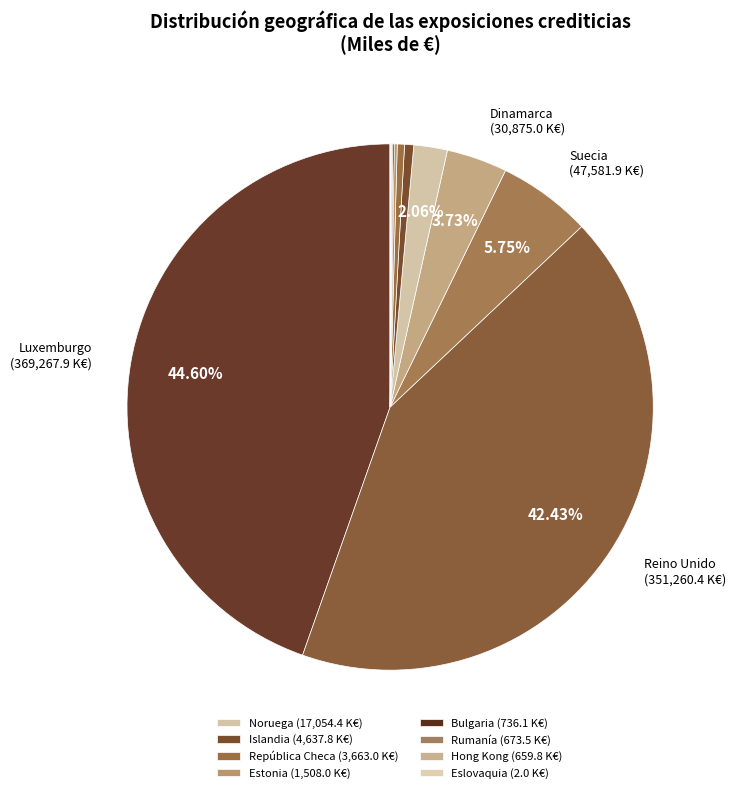

Which category has the smallest portion of the pie?

Eslovaquia